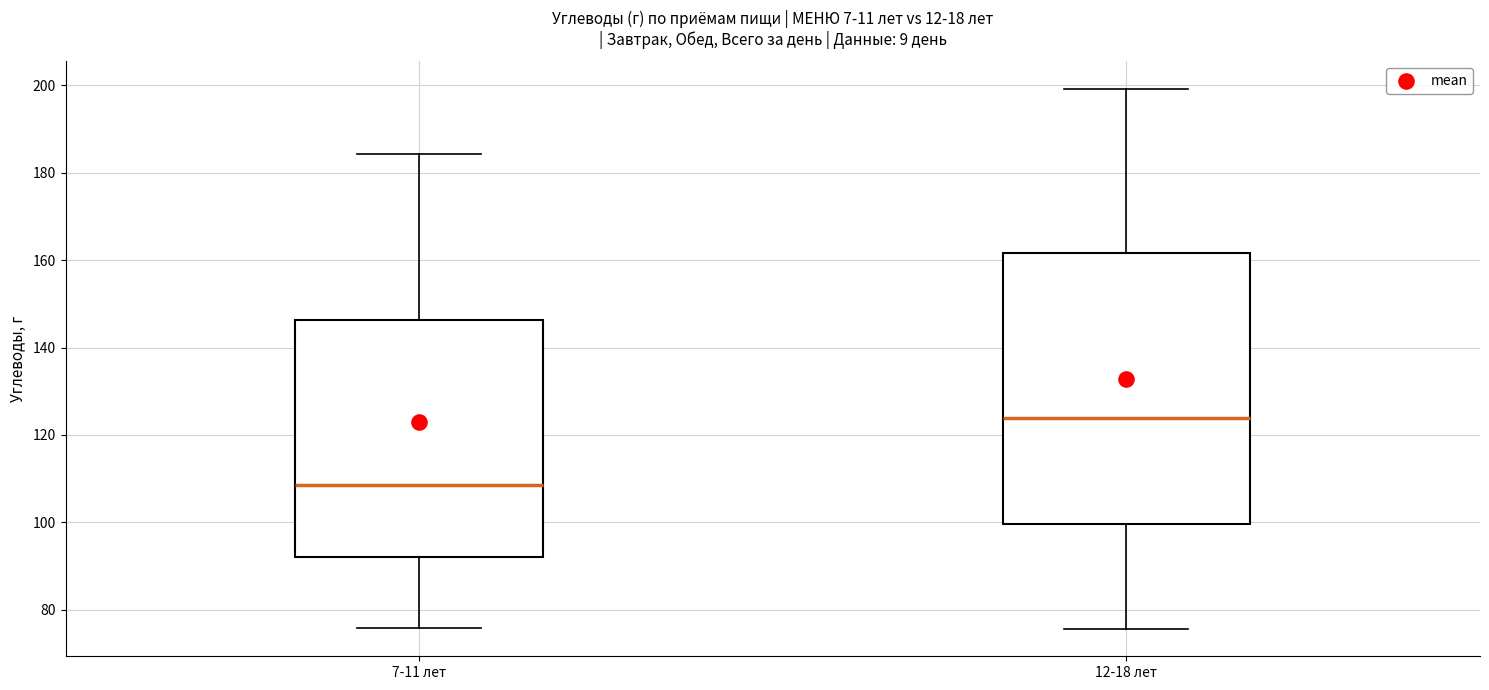

Reading left to right, transcribe this box plot: for each box, give where its median line is, the range the box spans, and where its two whiskers end, as read against the y-axis. The values are not printed on the chart, so give them approximately, as read against the axis.

7-11 лет: median 108, box 92 to 146, whiskers 76 to 184
12-18 лет: median 124, box 100 to 162, whiskers 76 to 200